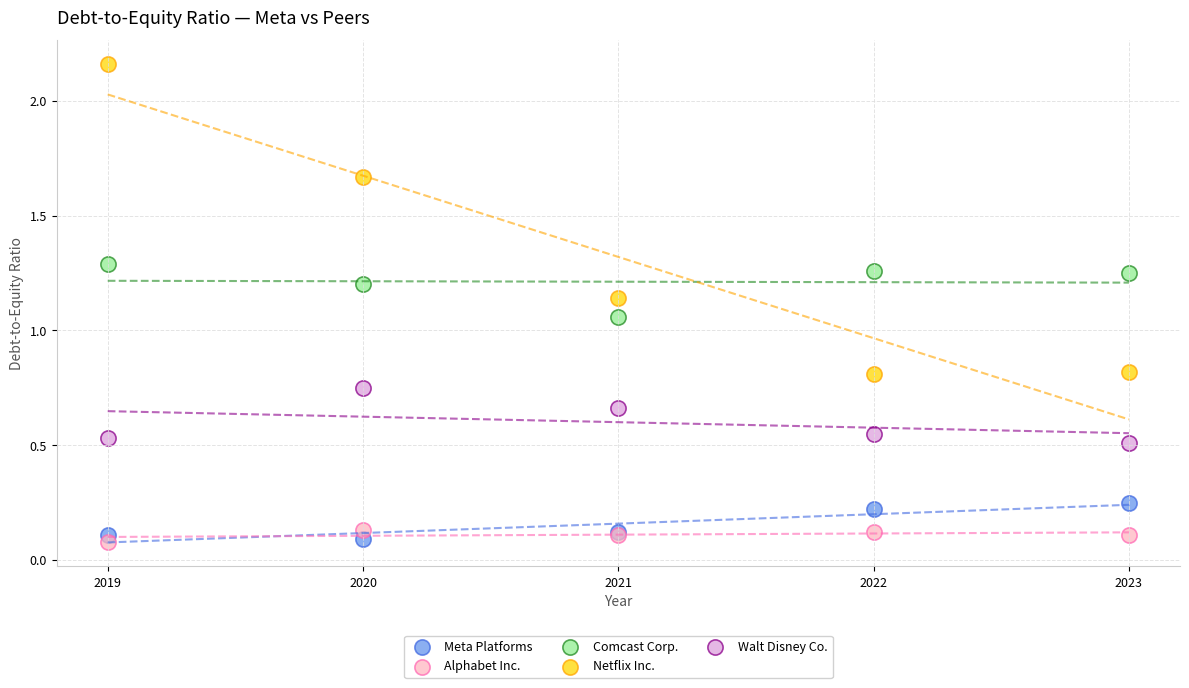

Which series reaches the maximum Y coordinate?

Netflix Inc.